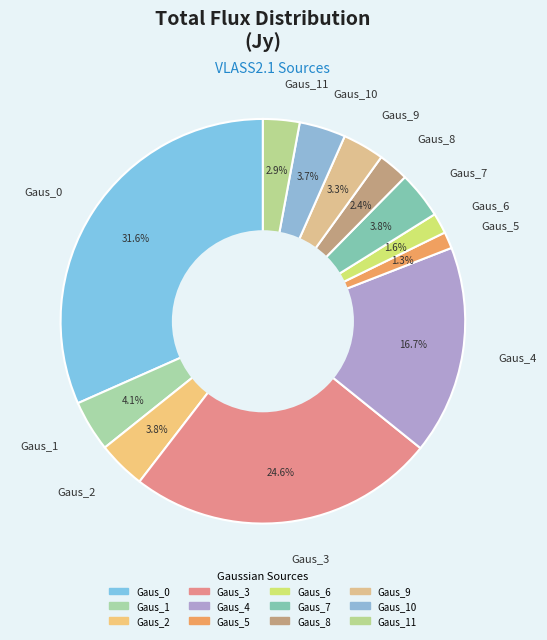

Is it true that Gaus_8 is 2% of the pie?

True